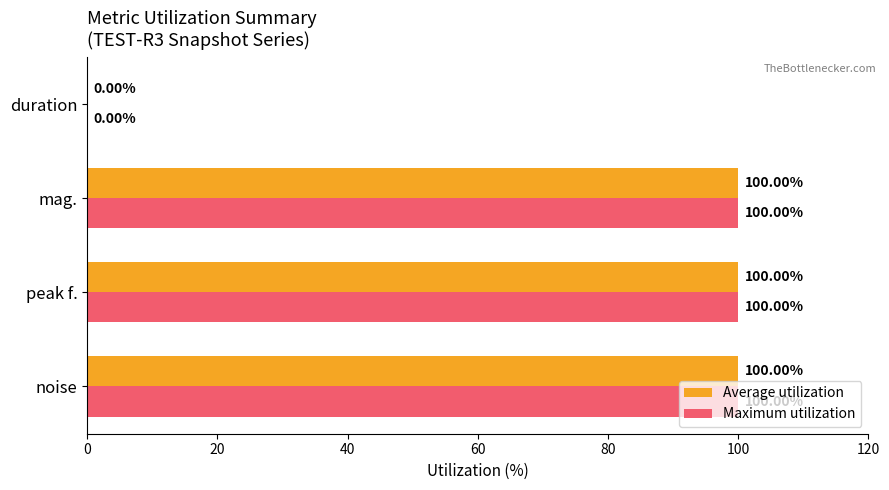

Count the number of data series in this chart.

2